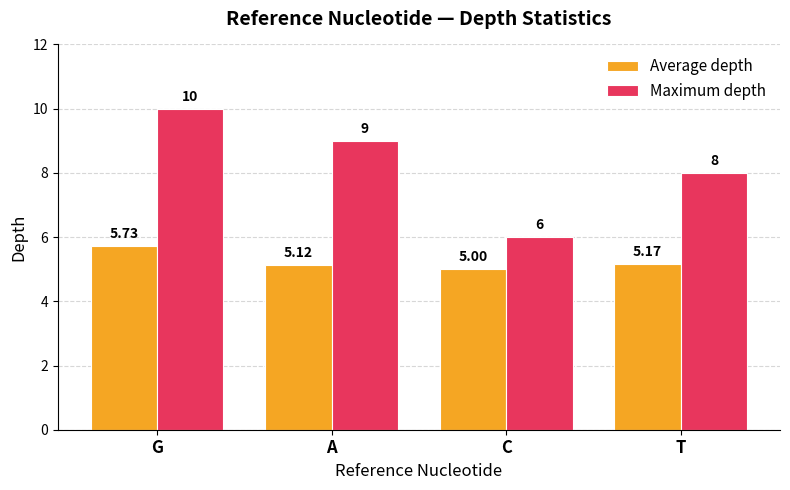

What is the label of the 3rd bar from the right?

A